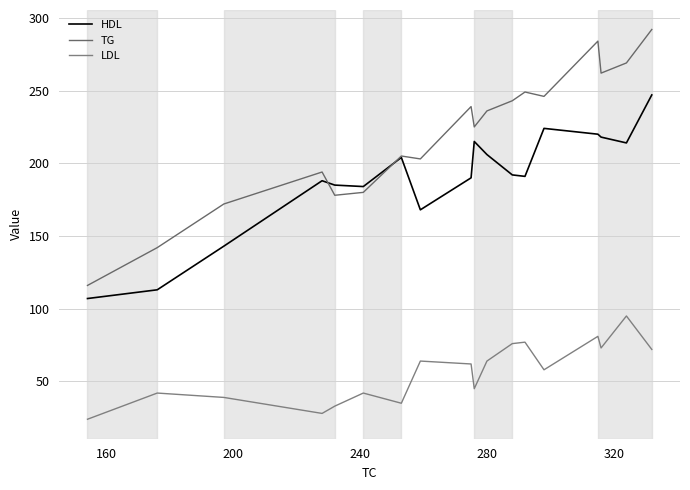

True or false: LDL and TG cross at least once.

False